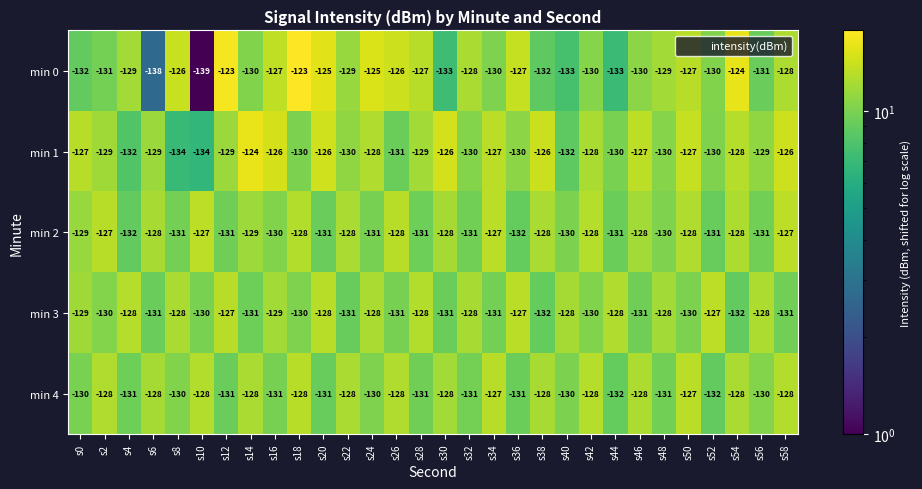

Which category has the lowest value across all series?

s10